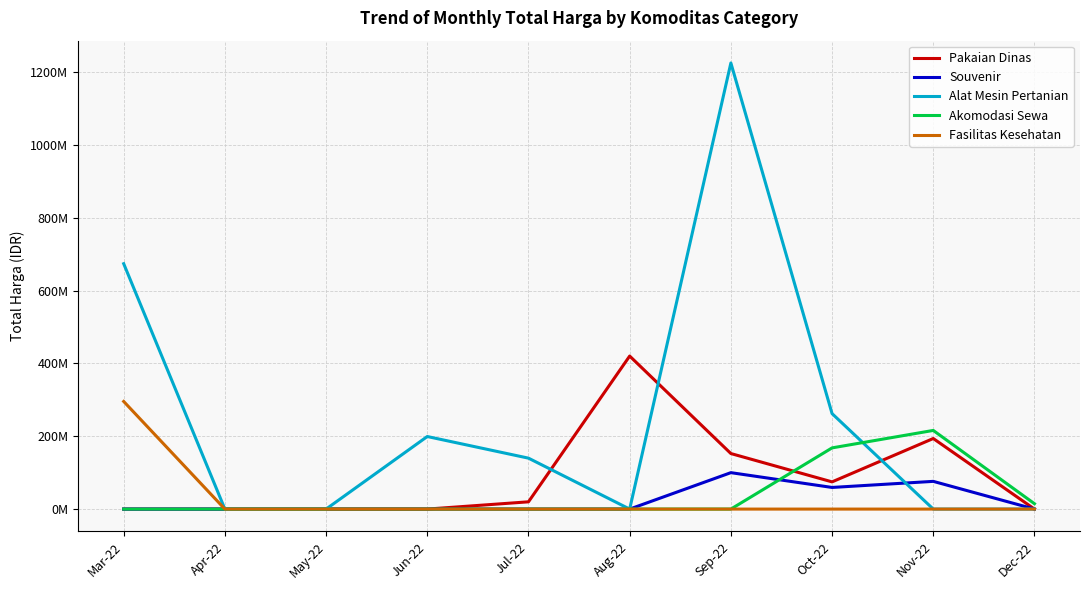

True or false: Pakaian Dinas and Akomodasi Sewa cross at least once.

True